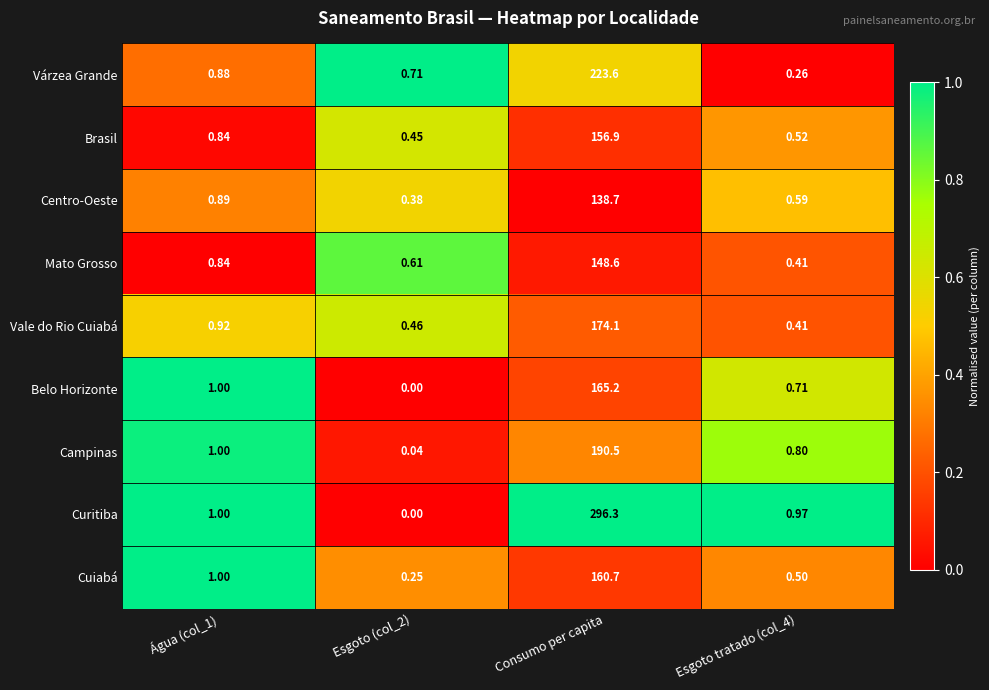

Which series changed the most between Consumo per capita and Esgoto tratado (col_4)?

Curitiba